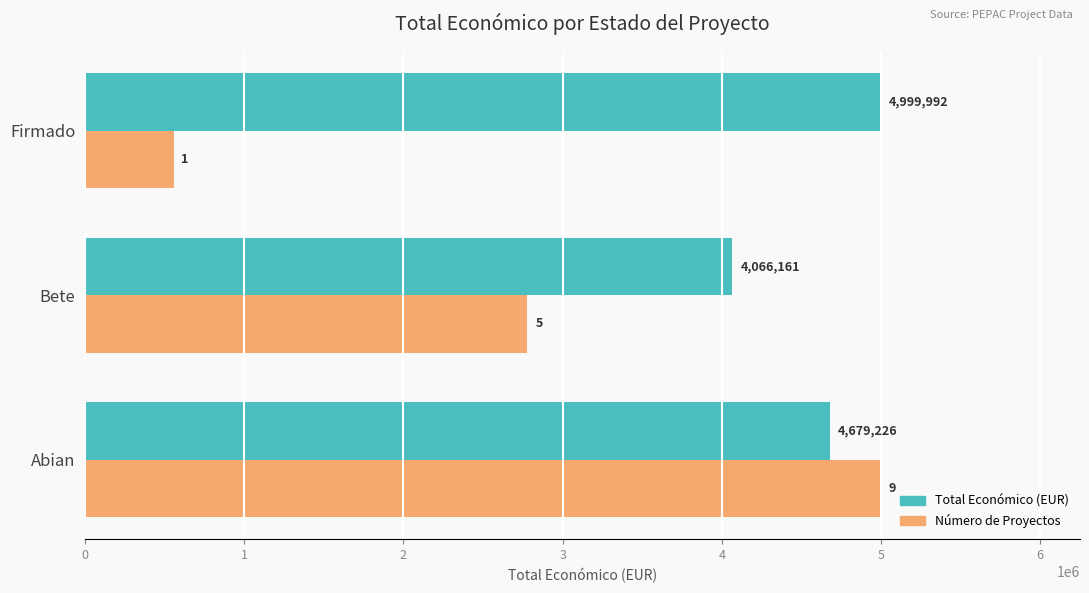

How many data points in Total Económico (EUR) are less than 4679226?

1